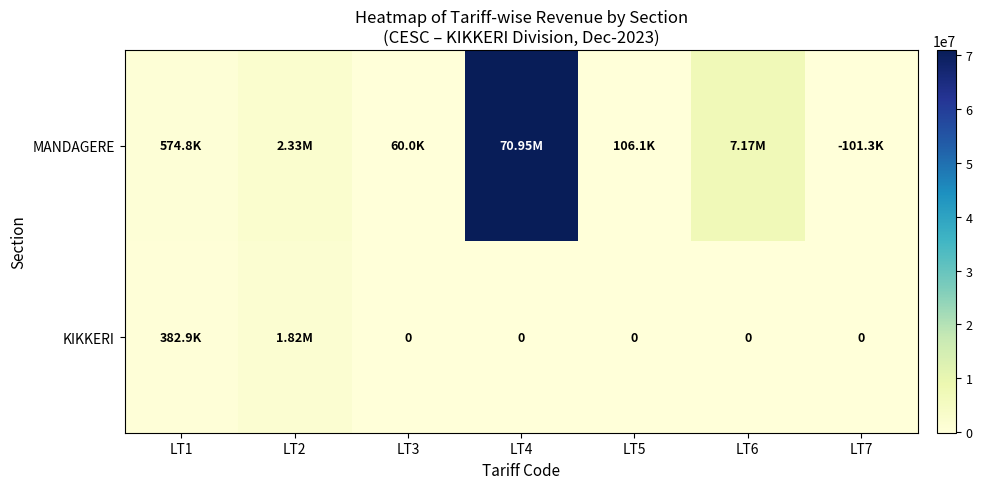

Which category has the highest value in the KIKKERI series?

LT2